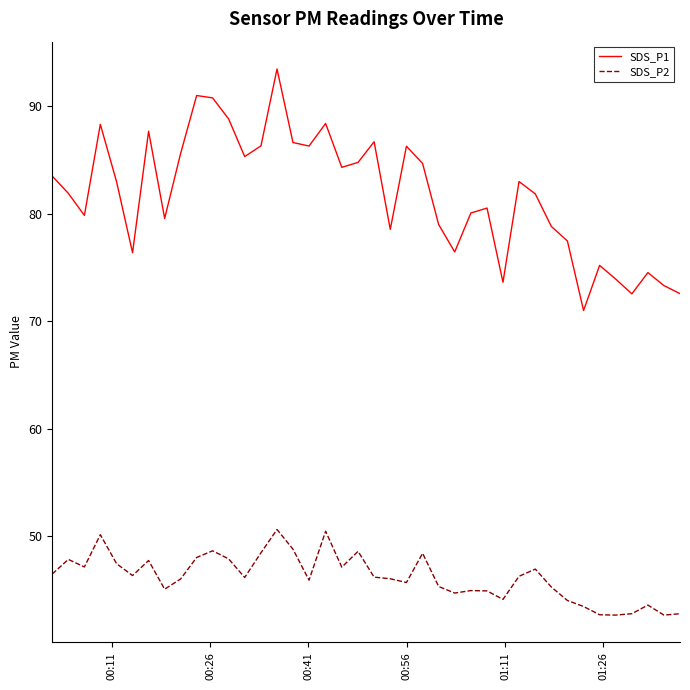

True or false: SDS_P1 and SDS_P2 intersect in this chart.

False